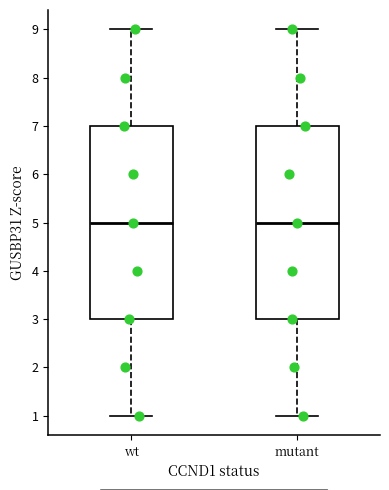

Where is the upper edge of the box for mutant on the y-axis? The values are not printed on the chart, so give them approximately, as read against the axis.

7